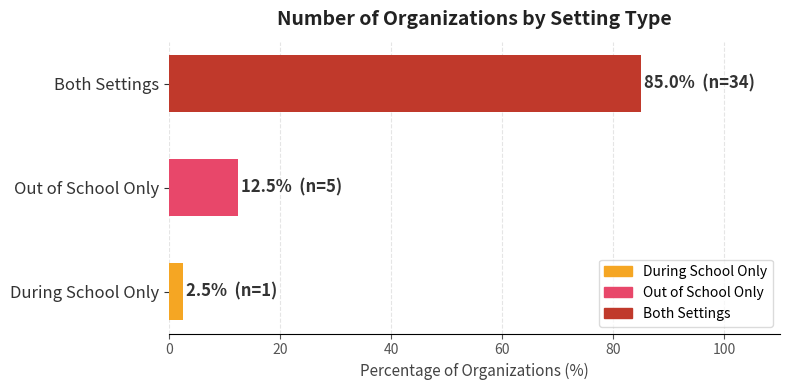

Does the chart contain stacked bars?

No